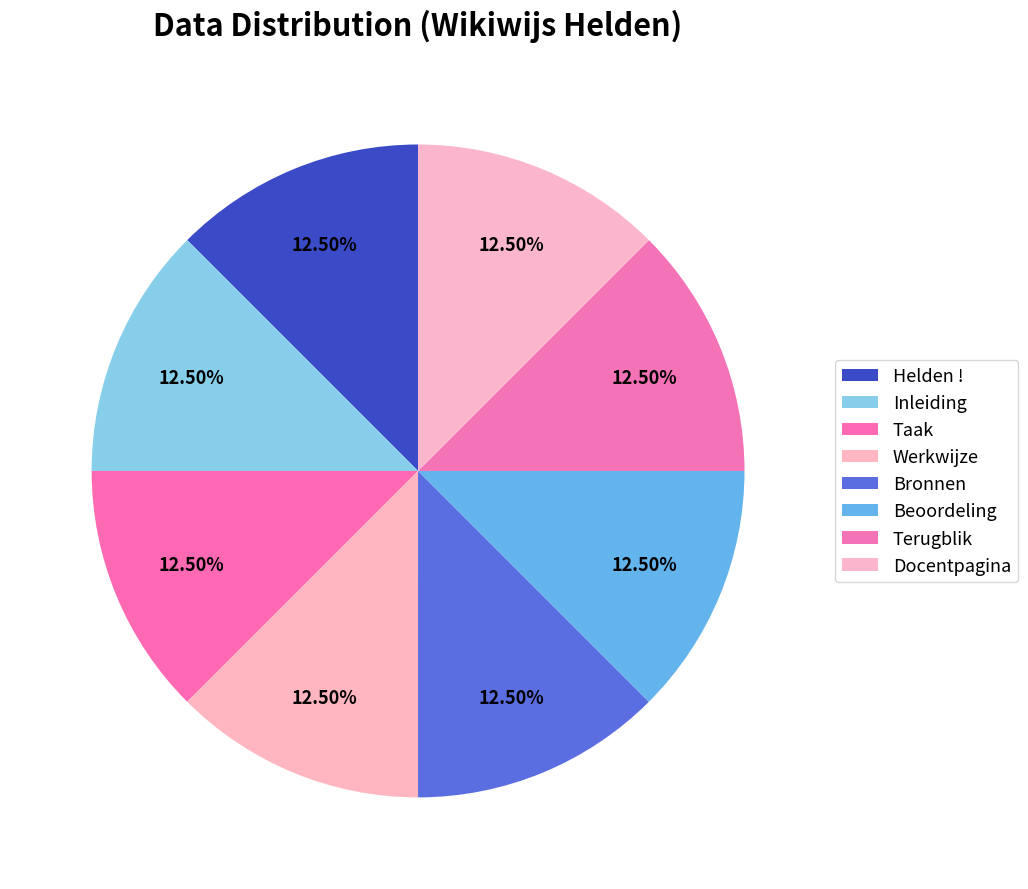

How many slices are in this pie chart?

8